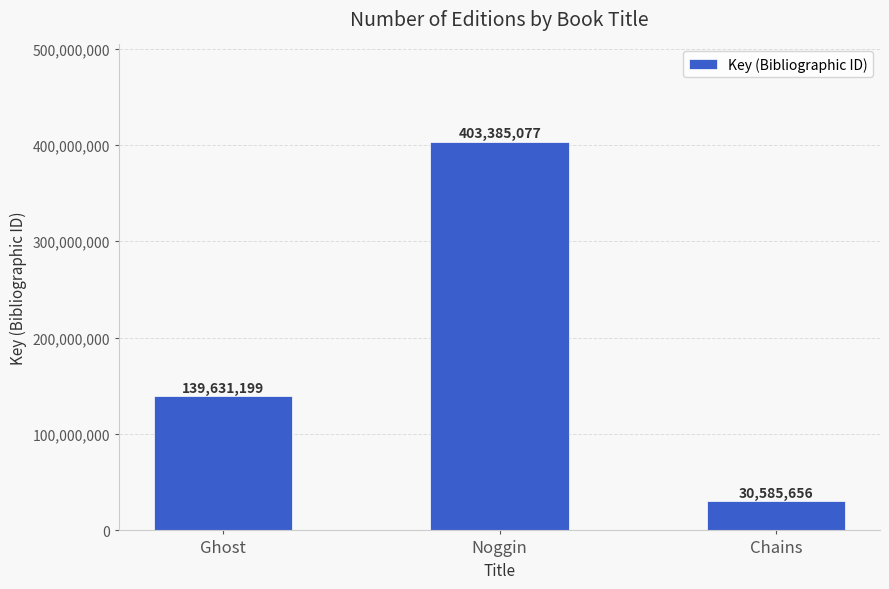

What is the sum of all values?

573601932